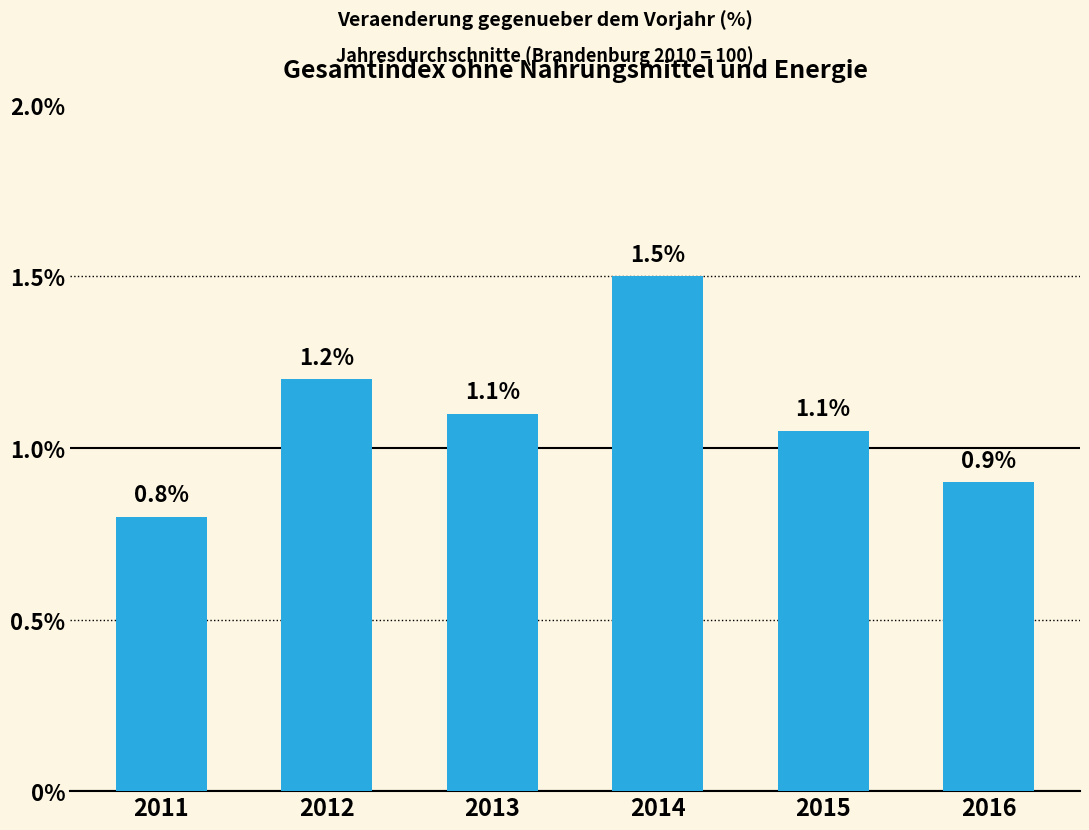

What is the greatest value displayed?

1.5